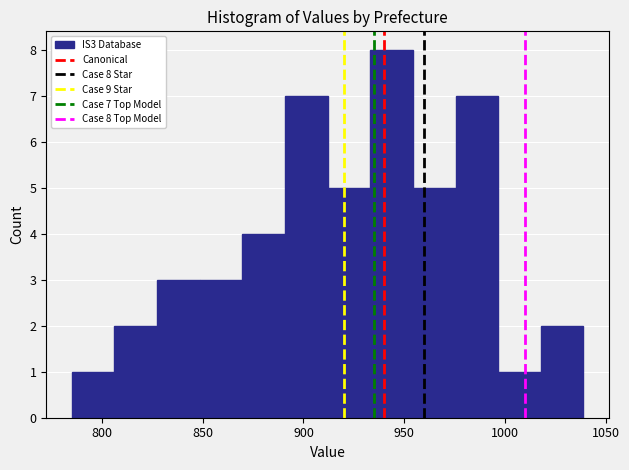

Over which range of the x-axis is the bar tallest?

935 to 955